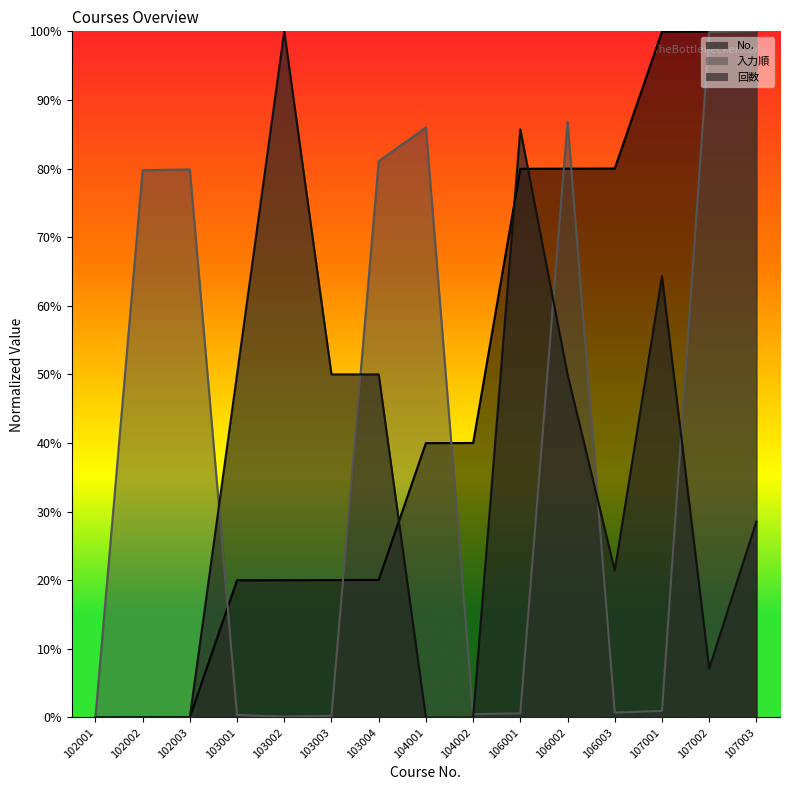

Which series has the largest total across all categories?

No.